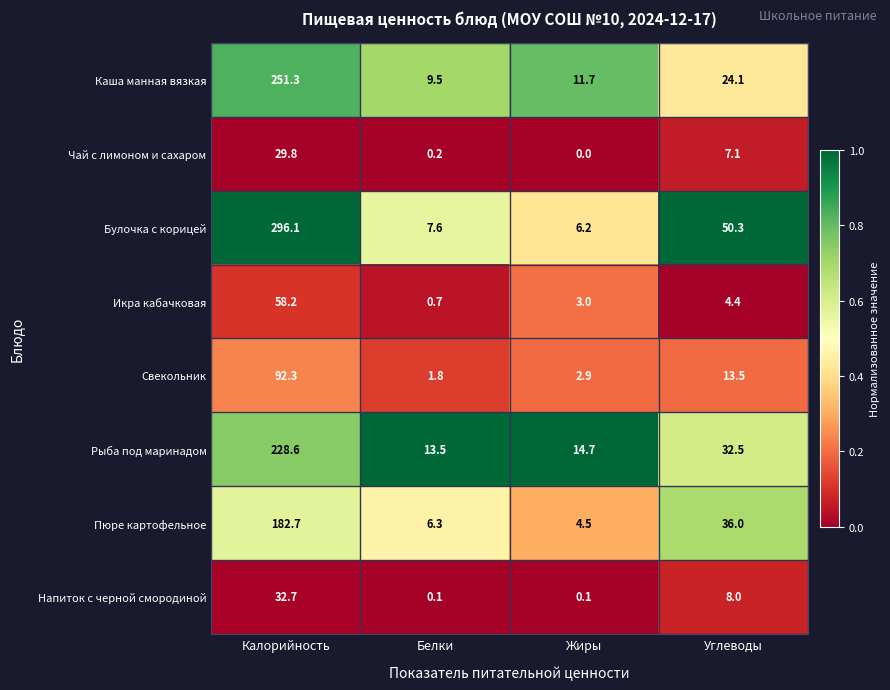

Rank the series by their maximum value, from highest to lowest.

Булочка с корицей, Каша манная вязкая, Рыба под маринадом, Пюре картофельное, Свекольник, Икра кабачковая, Напиток с черной смородиной, Чай с лимоном и сахаром